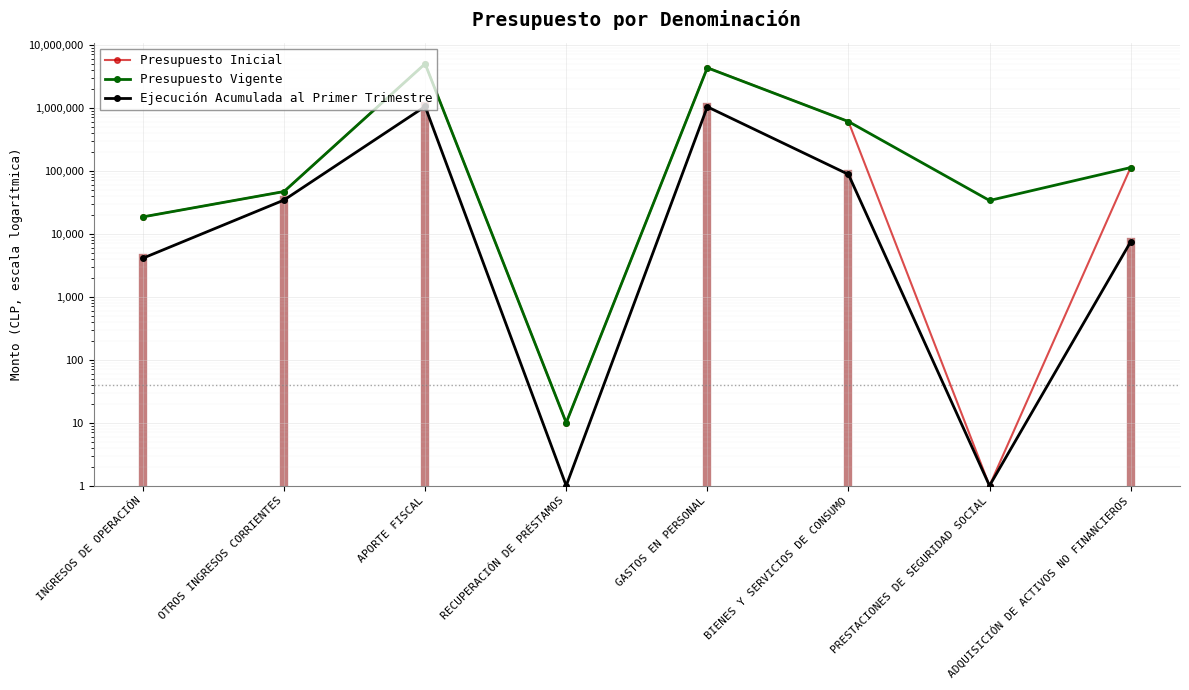

What is the difference between the highest and lowest values at GASTOS EN PERSONAL?

3302273